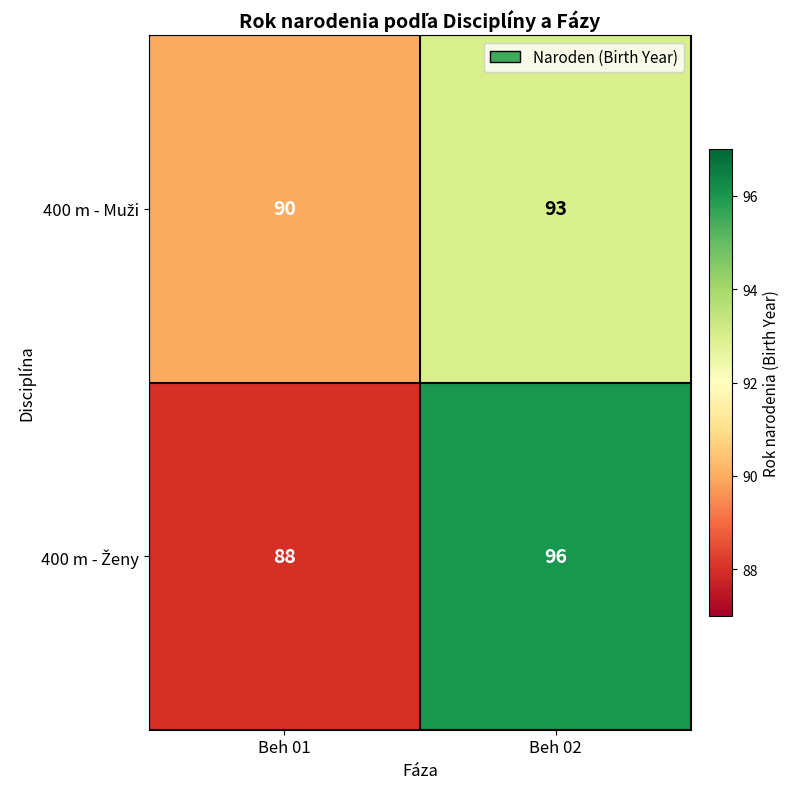

What is the maximum value shown in the chart?

96